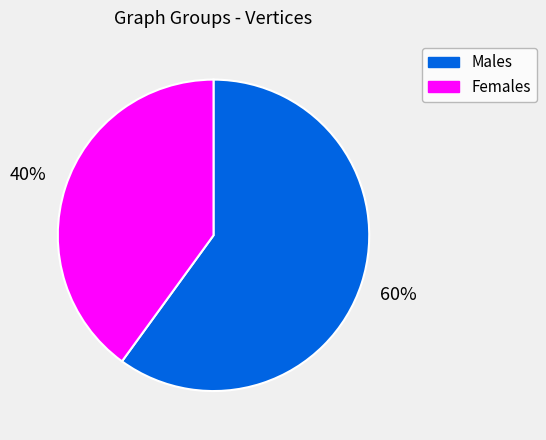

Which slice is the largest?

Males